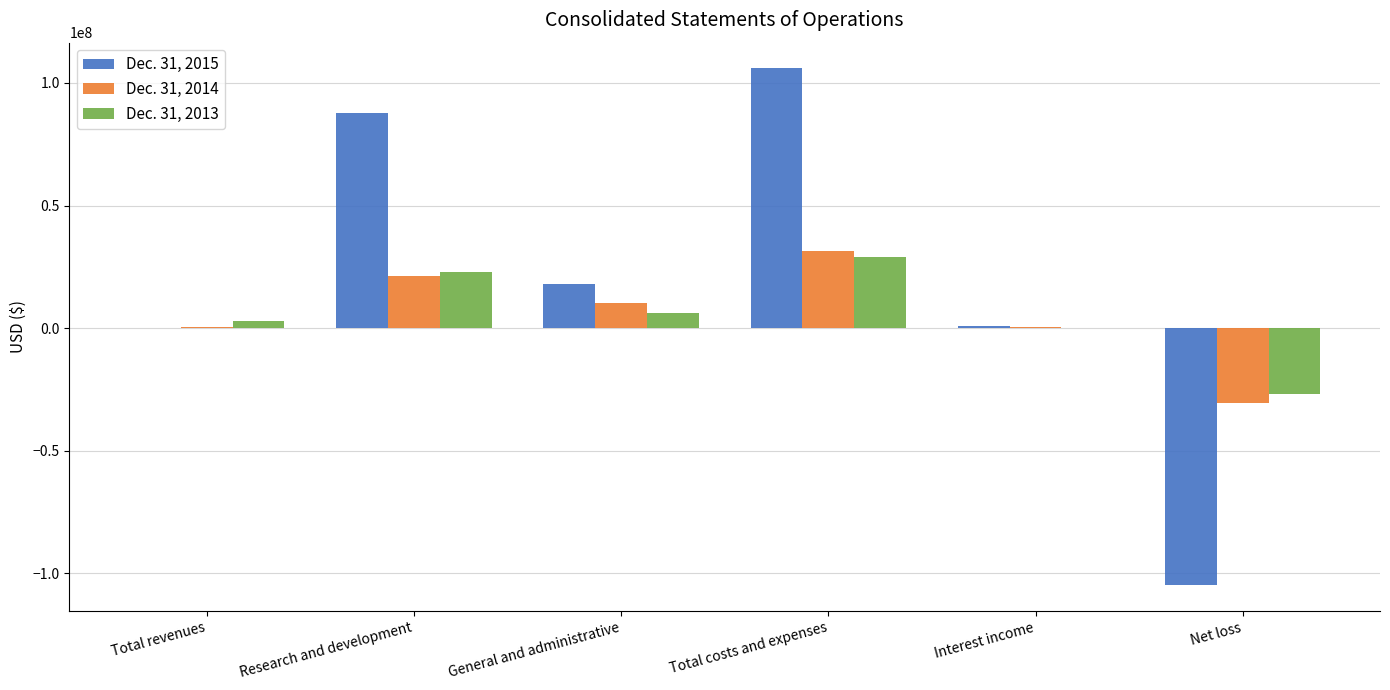

Count the number of categories in the chart.

6